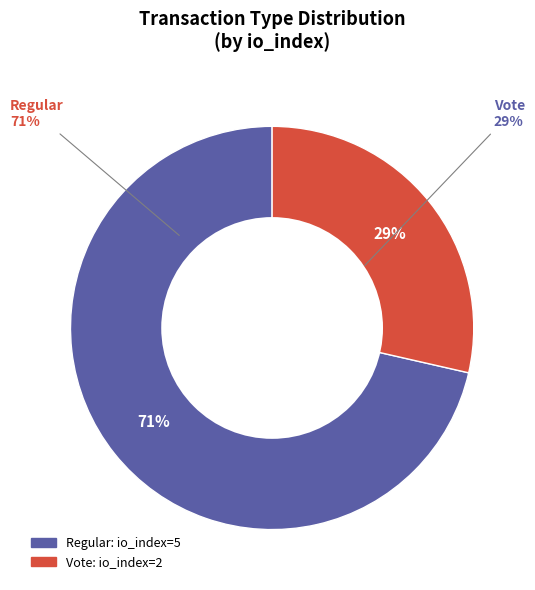

What is the change in value from Regular to Vote?

-3